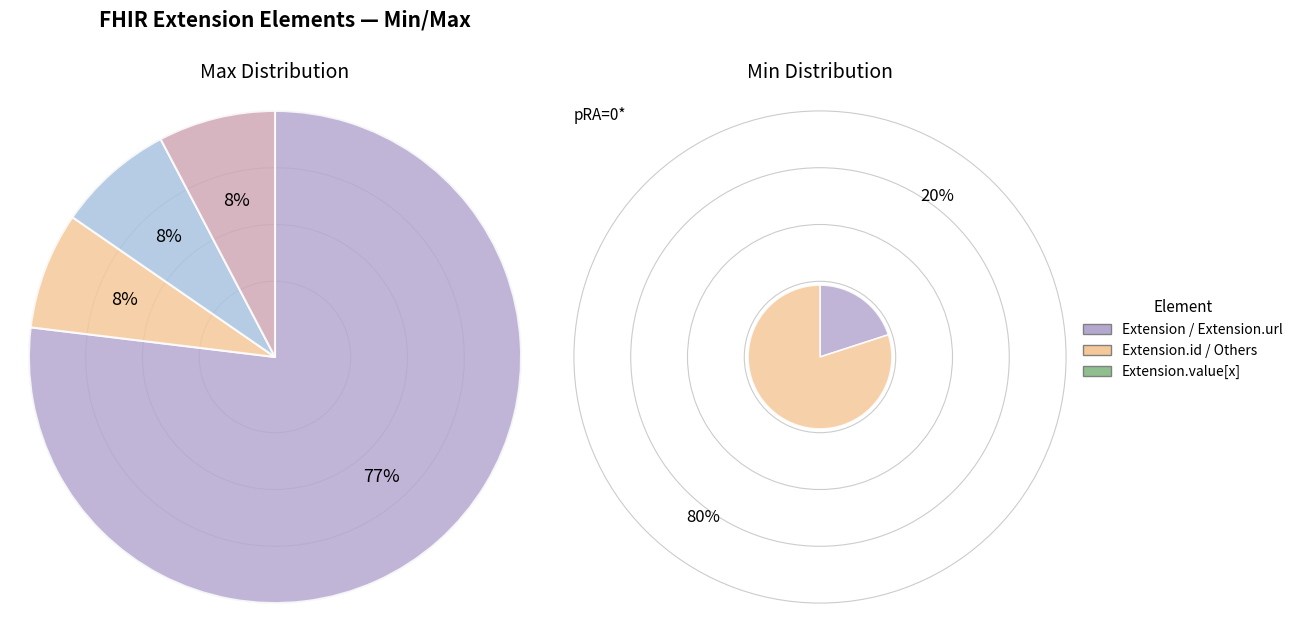

How many slices are in this pie chart?

5